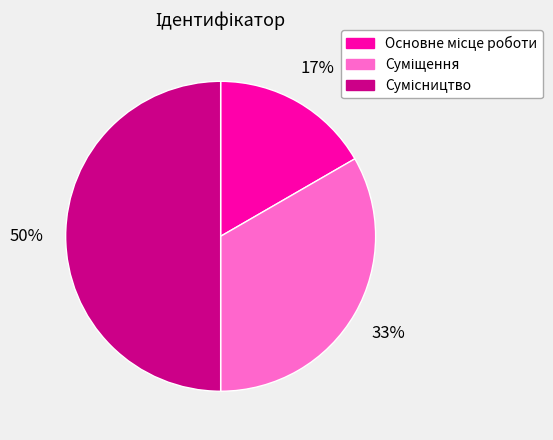

To the nearest percent, what is the average slice percentage?

33%